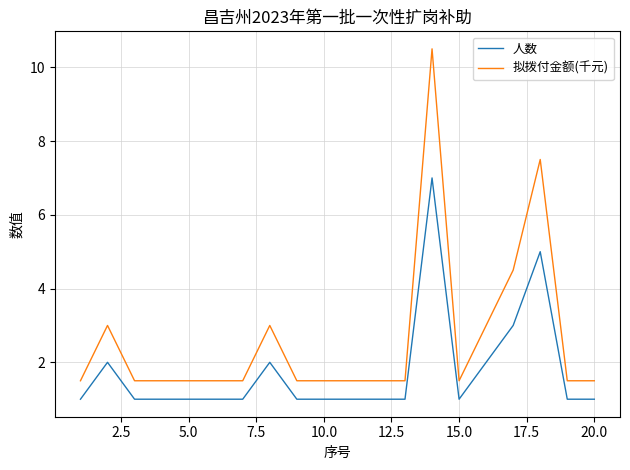

What is the maximum value for 拟拨付金额(千元)?

10.5